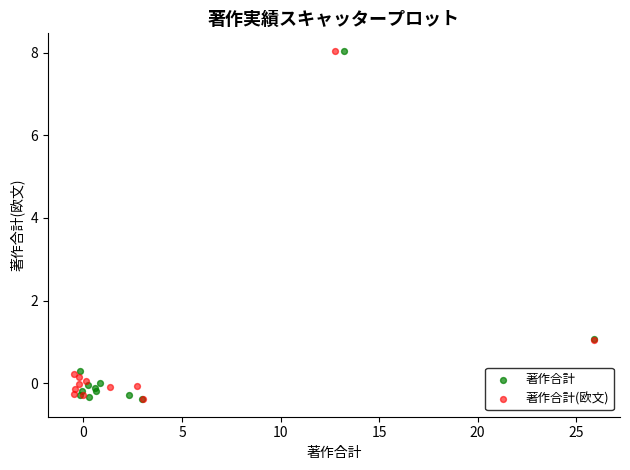

What are all the series names shown in the legend?

著作合計, 著作合計(欧文)